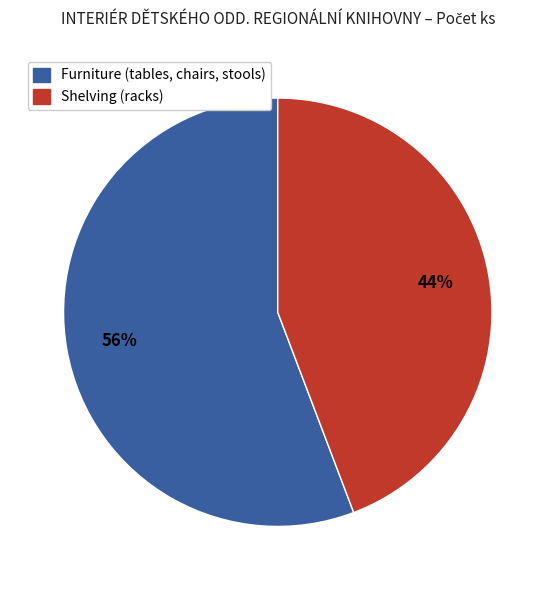

Count the number of slices in the pie.

2